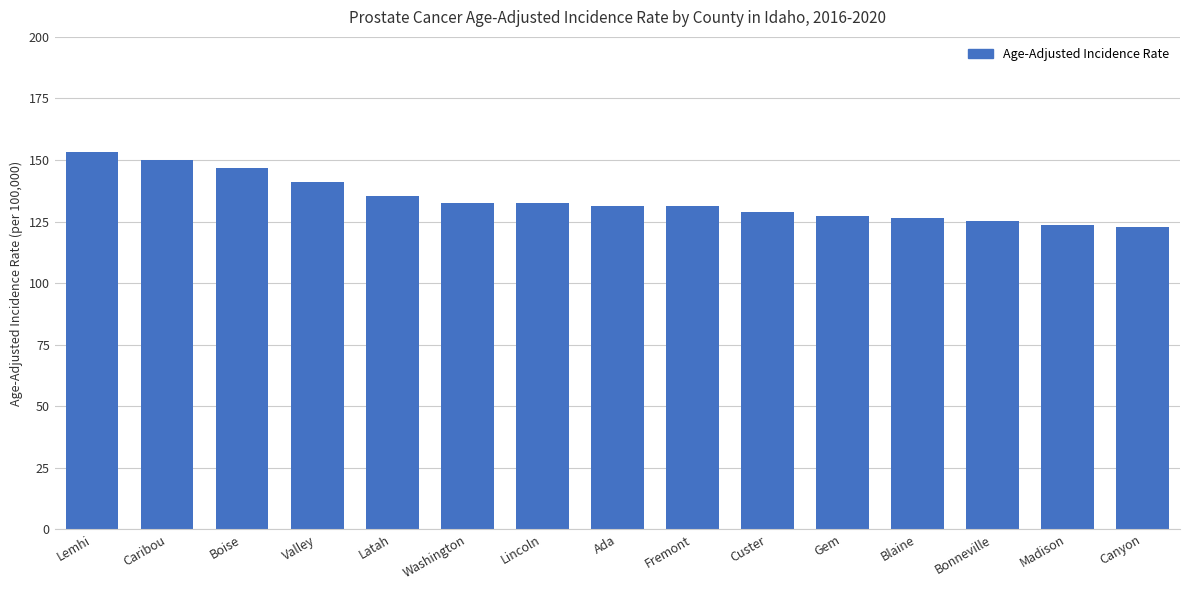

What is the smallest value displayed?

122.9